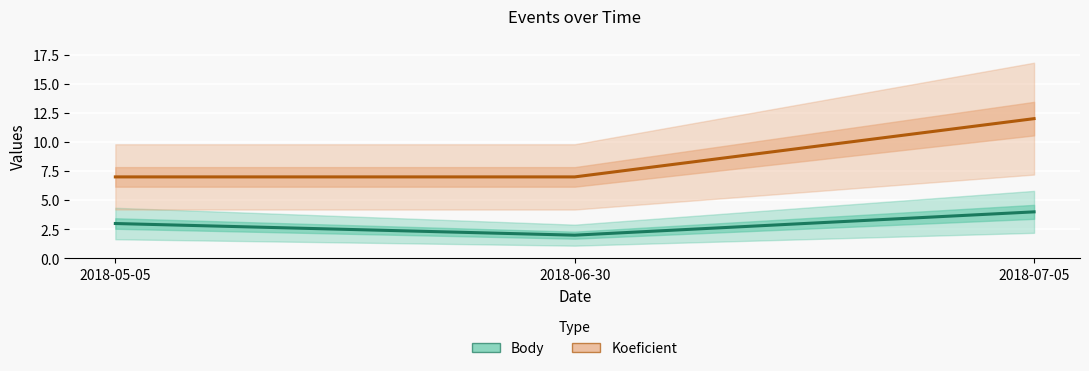

How many Koeficient values are between 7 and 12?

3